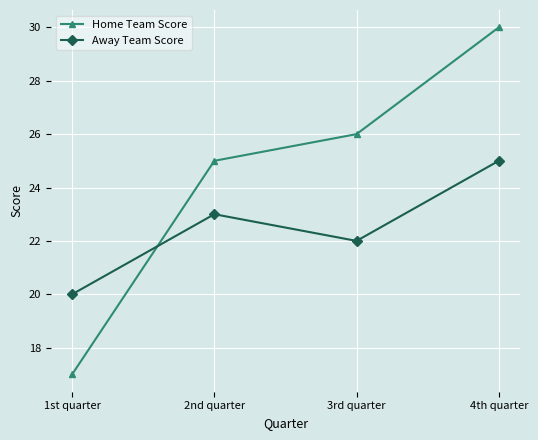

Reading left to right, extract all data points from this chart.

Home Team Score: 17	25	26	30
Away Team Score: 20	23	22	25